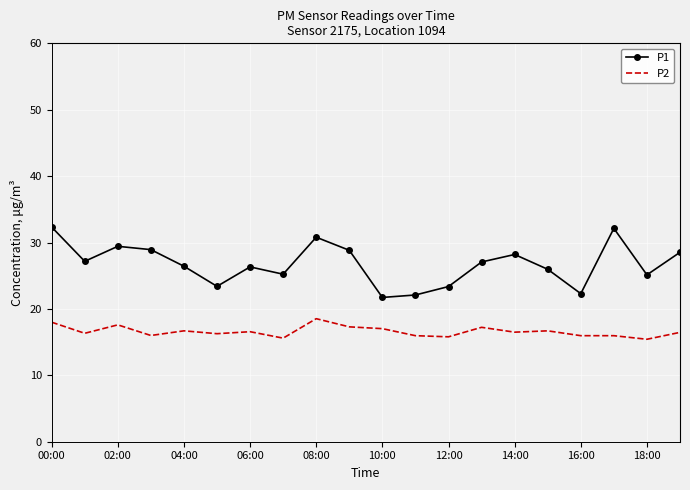

List the series in order of their peak value, highest first.

P1, P2